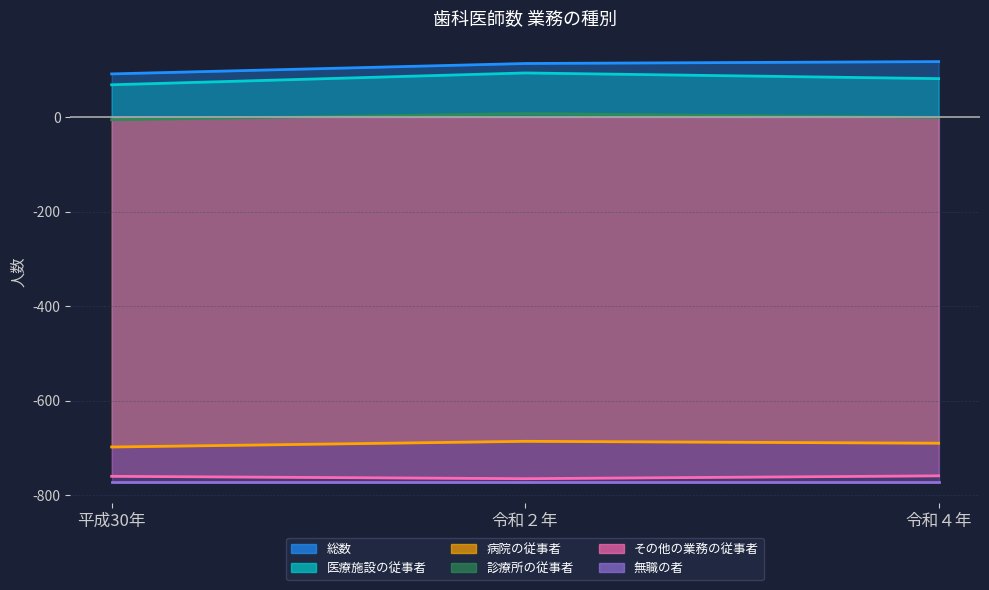

Which series has the largest range (max minus min)?

総数